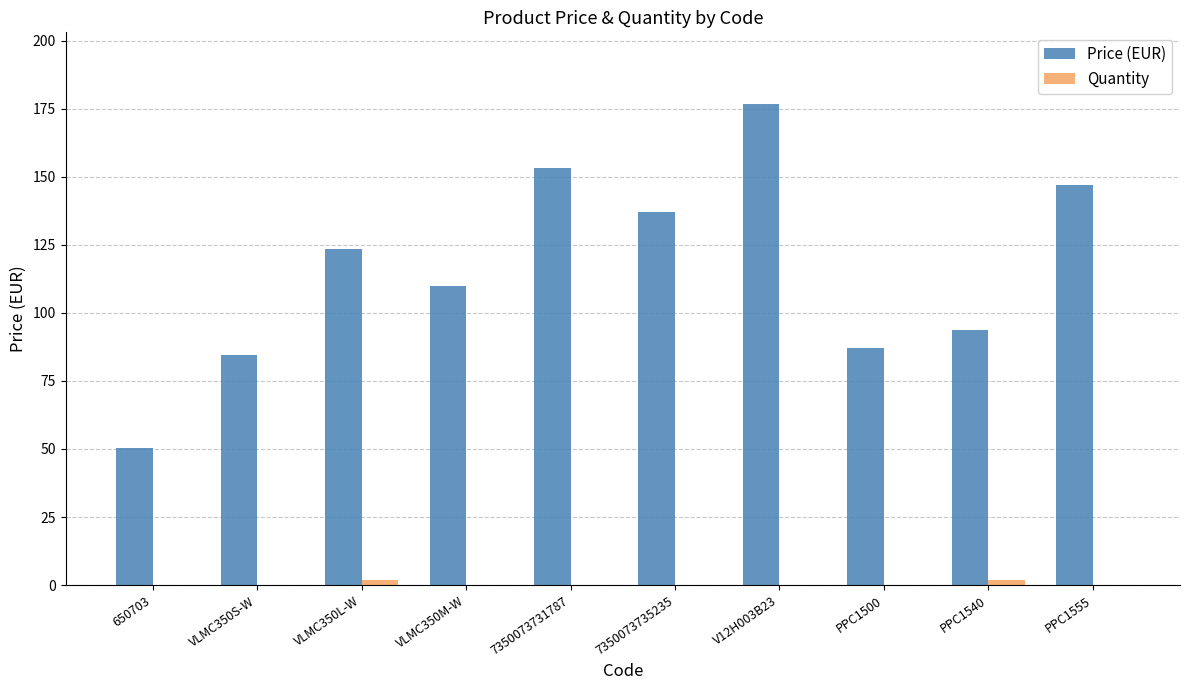

At which category is the sum across all series the highest?

V12H003B23